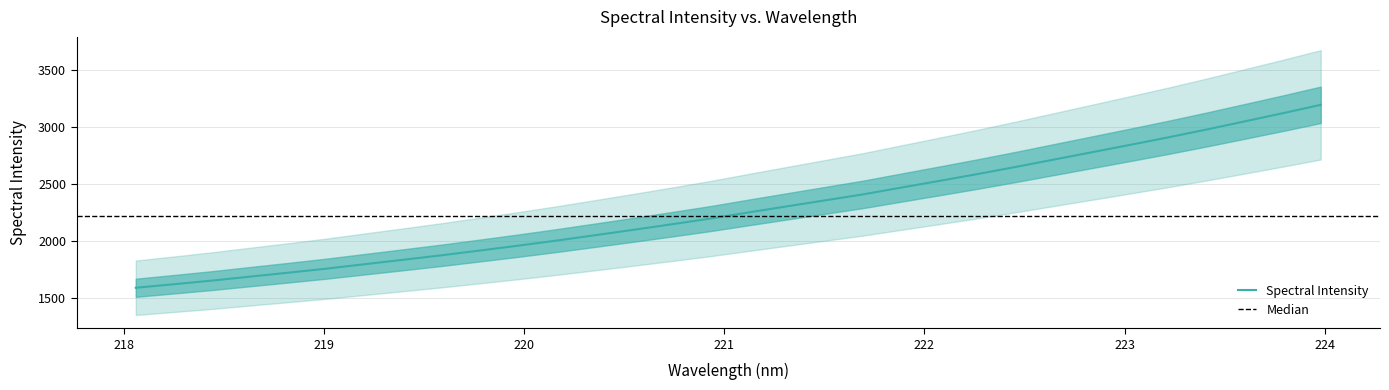

What is the greatest value displayed?

3191.1